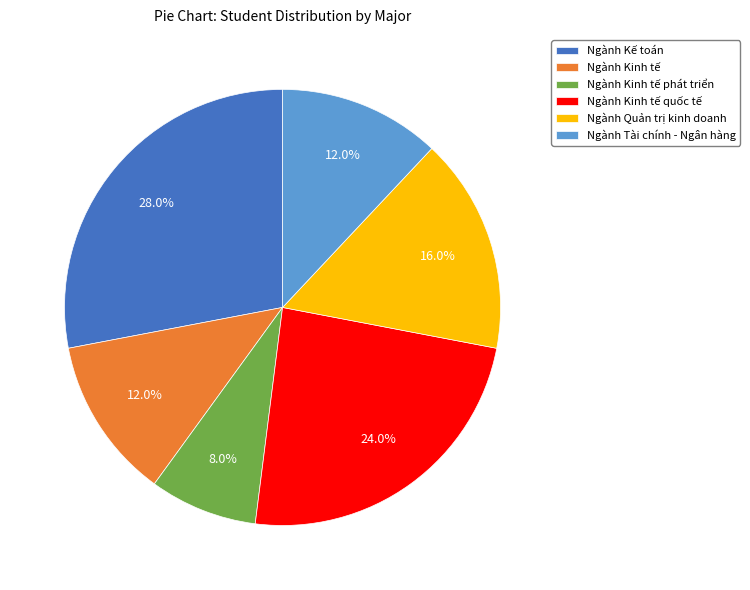

Is Ngành Quản trị kinh doanh the majority of the pie?

No